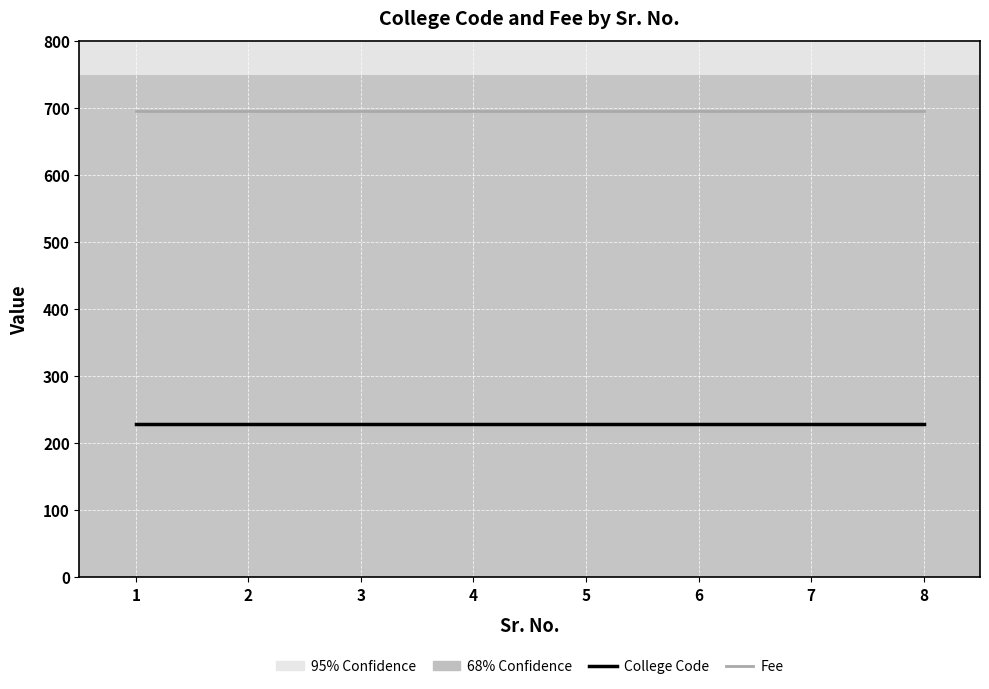

True or false: College Code and Fee intersect in this chart.

False